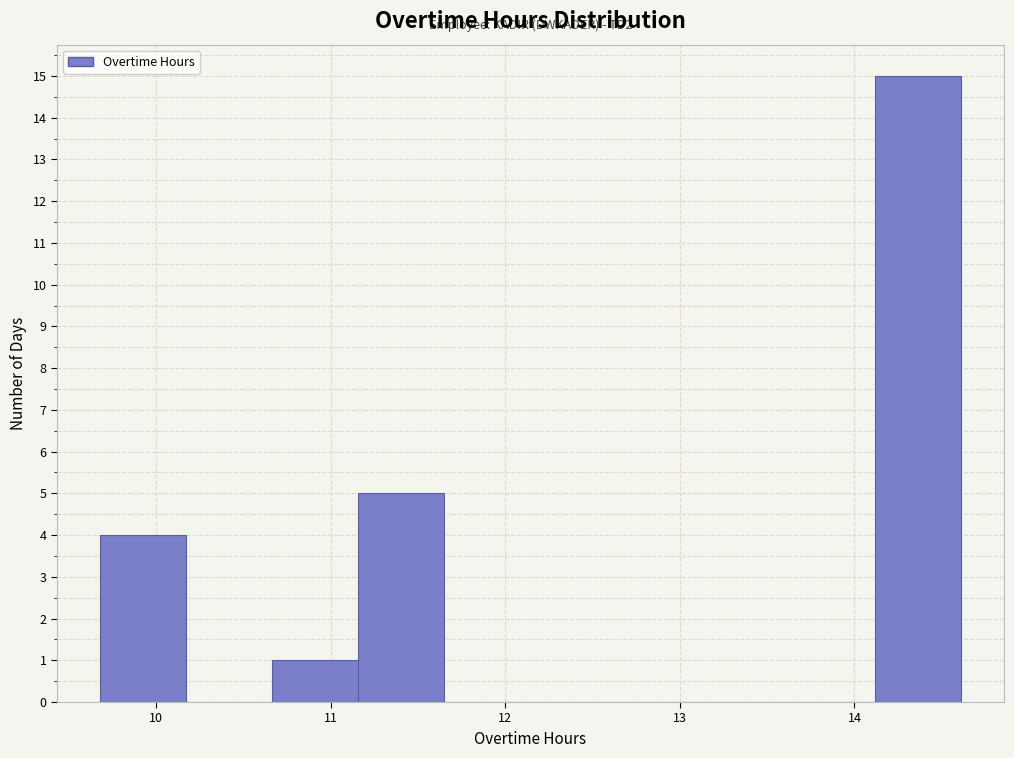

Over which range of the x-axis is the bar tallest?

14.1 to 14.6